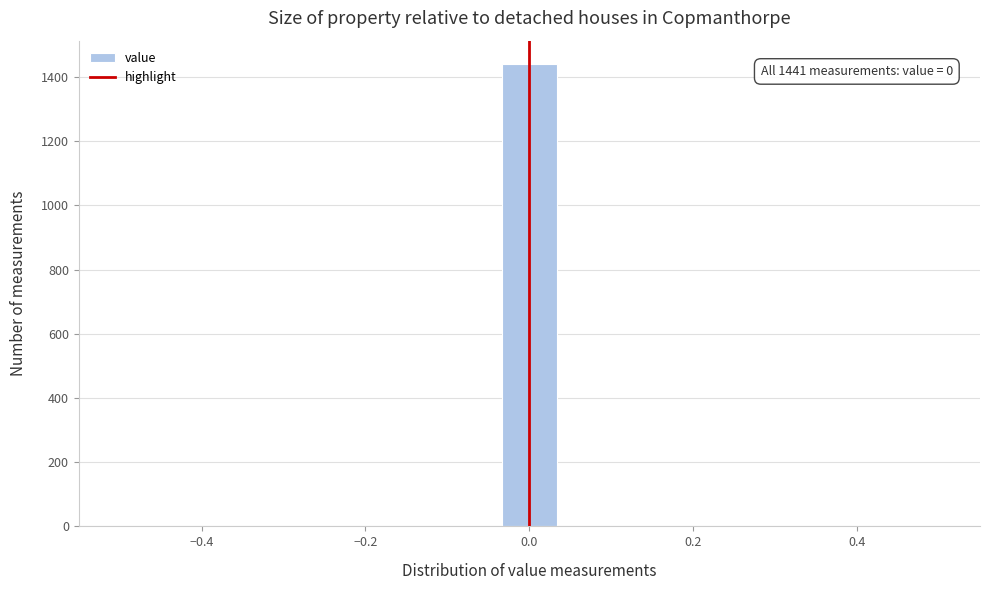

Read against the x-axis, roughly where is the centre of the tallest bar?

0.00